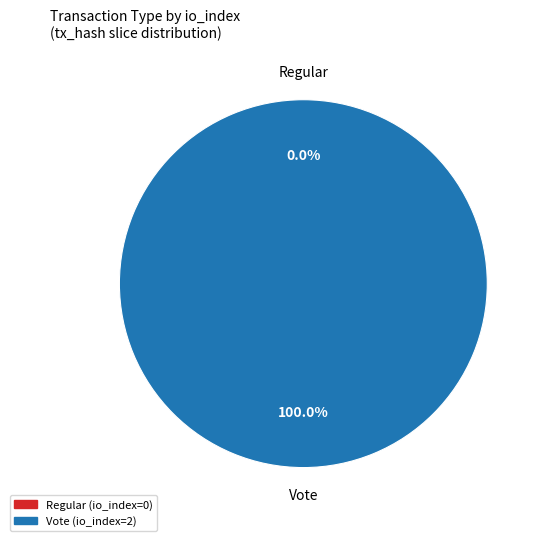

How many segments does this pie chart have?

2